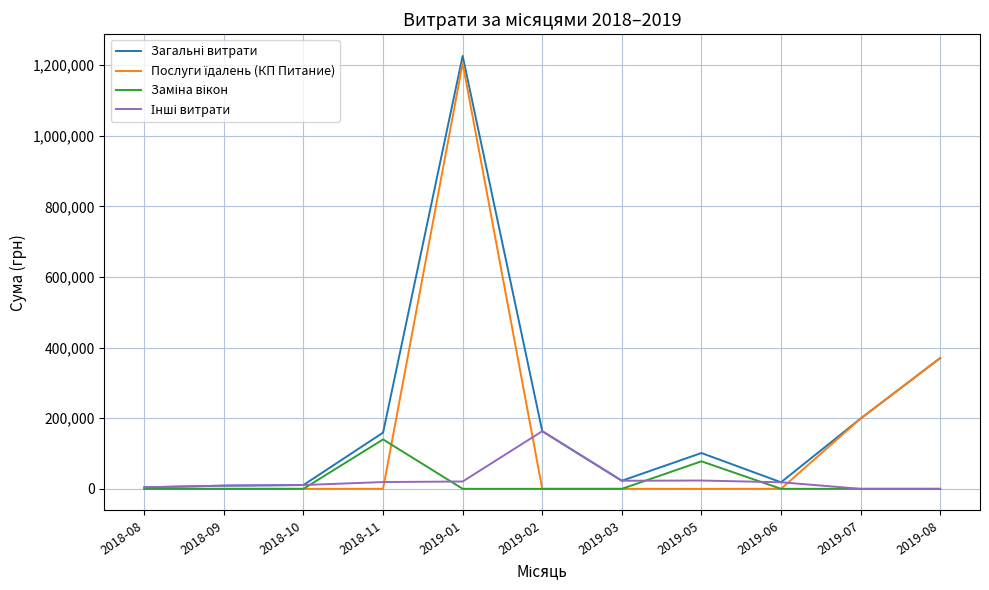

Which category has the highest value across all series?

2019-01